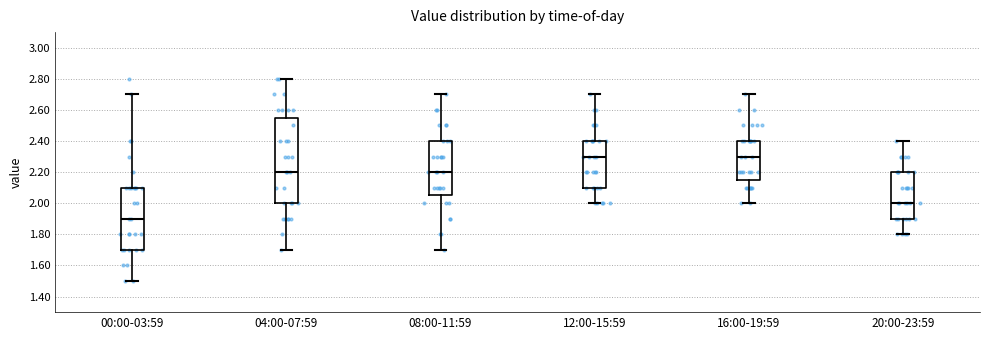

Where is the lower edge of the box for 08:00-11:59 on the y-axis? The values are not printed on the chart, so give them approximately, as read against the axis.

2.06